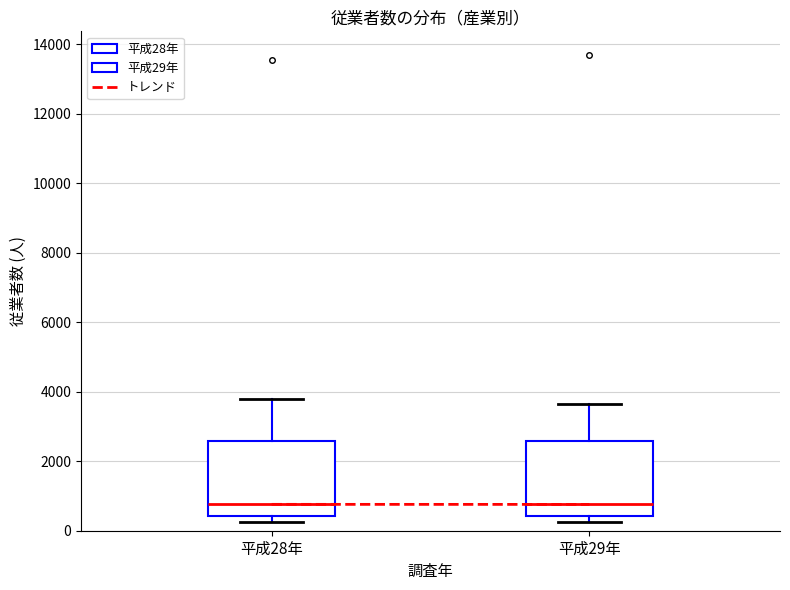

Where does the median line of the box for 平成28年 sit on the y-axis? The values are not printed on the chart, so give them approximately, as read against the axis.

800